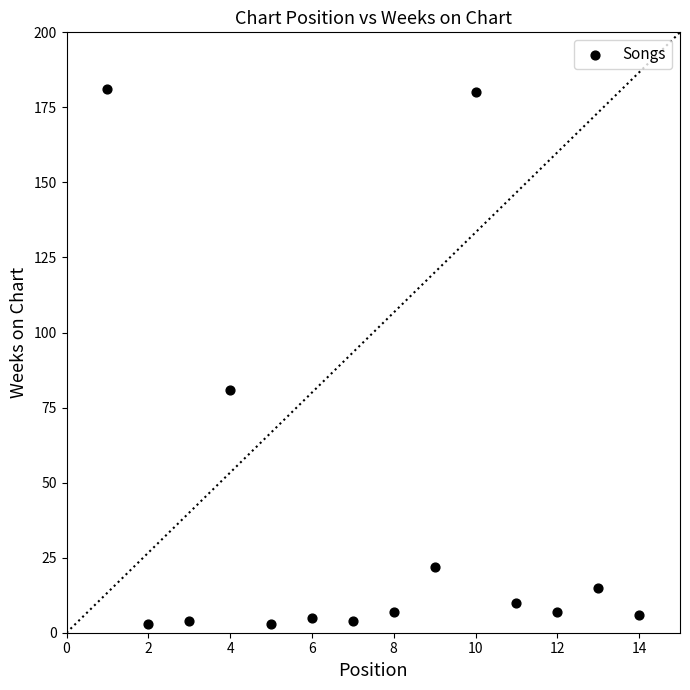

What is the range of Y values (max minus min)?

178